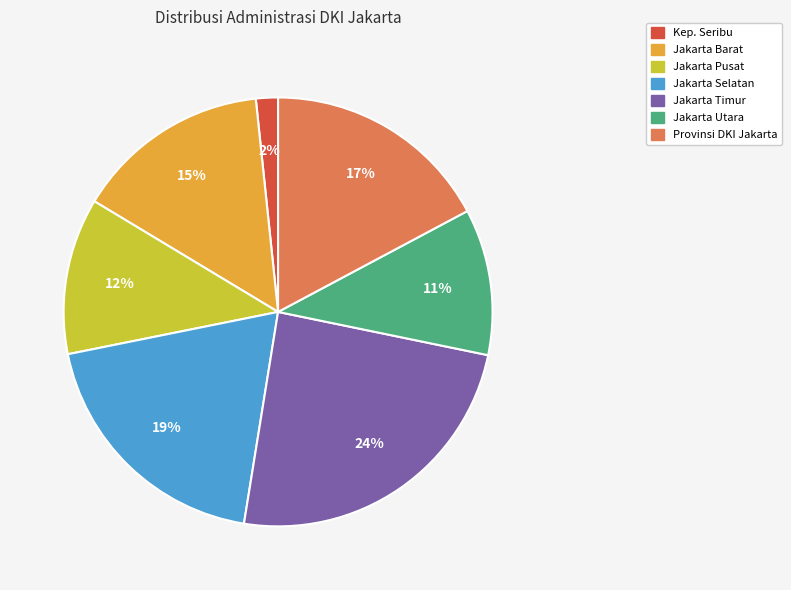

To the nearest percent, what is the average slice percentage?

14%